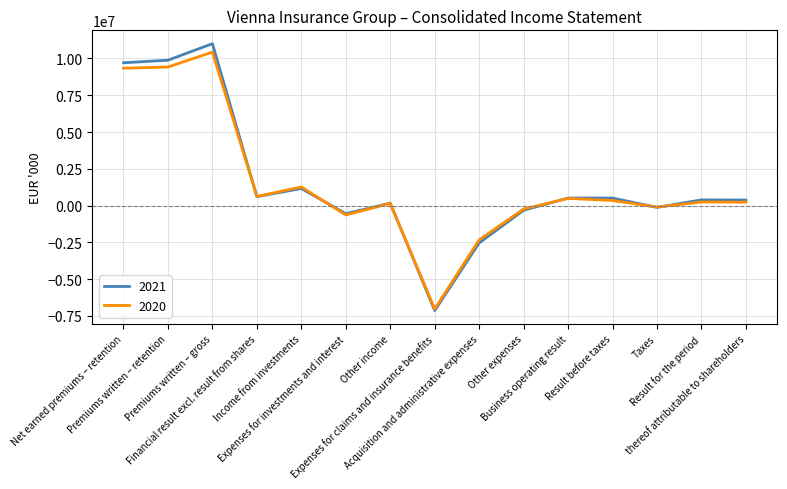

What is the greatest value displayed?

11002566